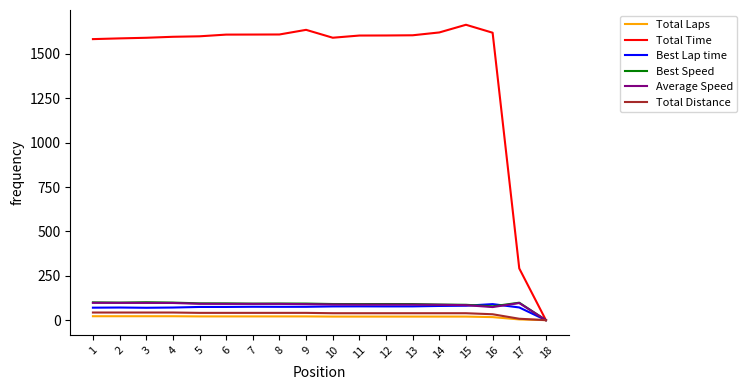

Is it true that Total Time equals 2857.8 at 9?

False